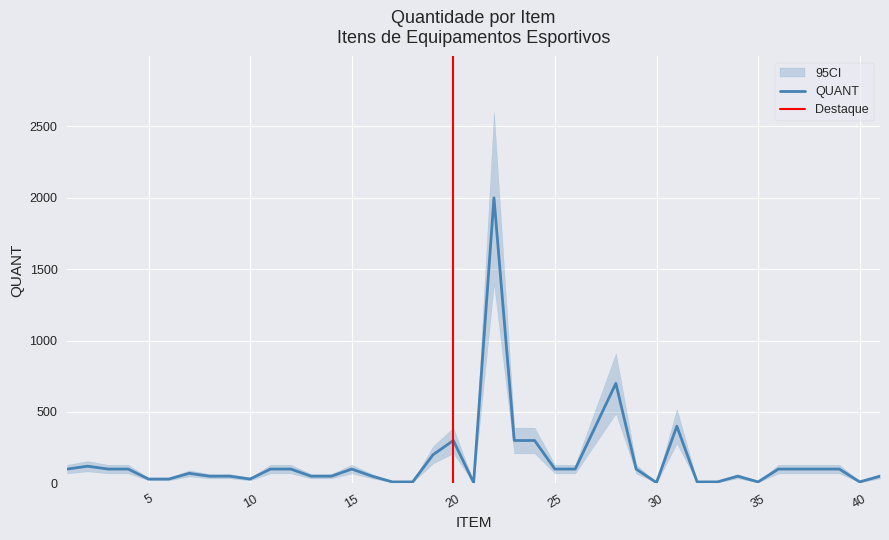

At which label is the value closest to 1002?

28